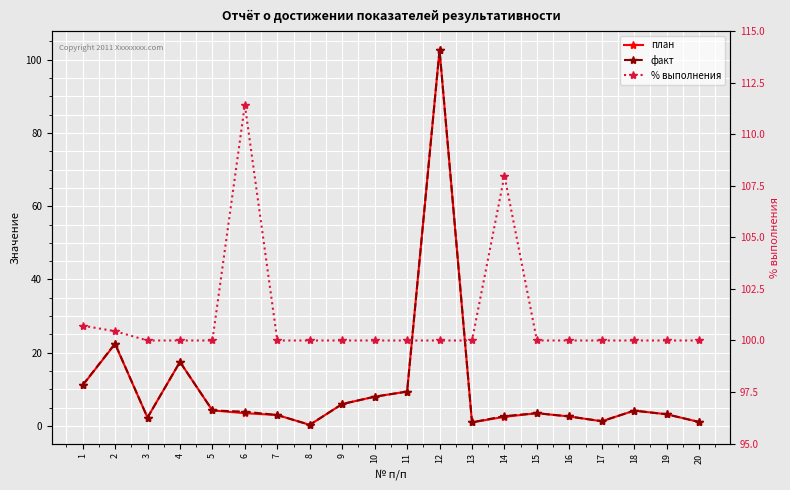

Is it true that факт equals 1.6 at 16?

False